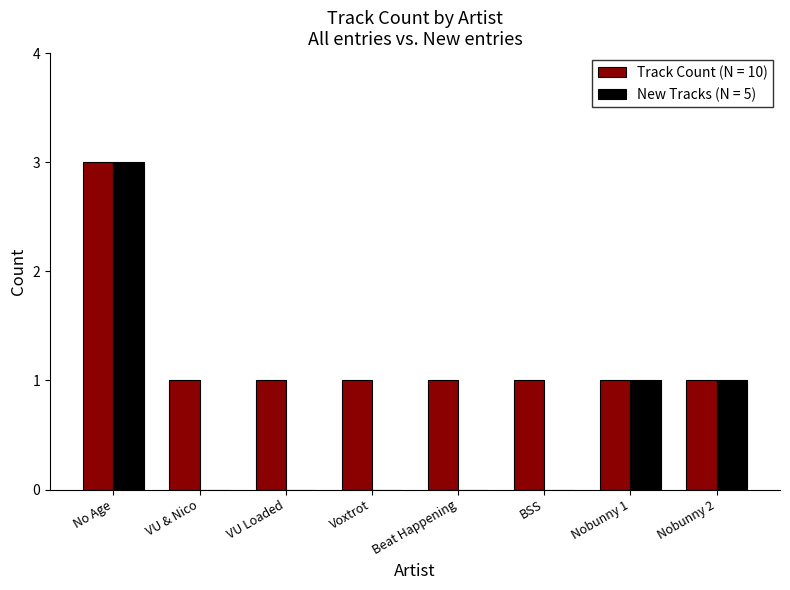

What is the sum of the New Tracks (N = 5) values at No Age and Beat Happening?

3